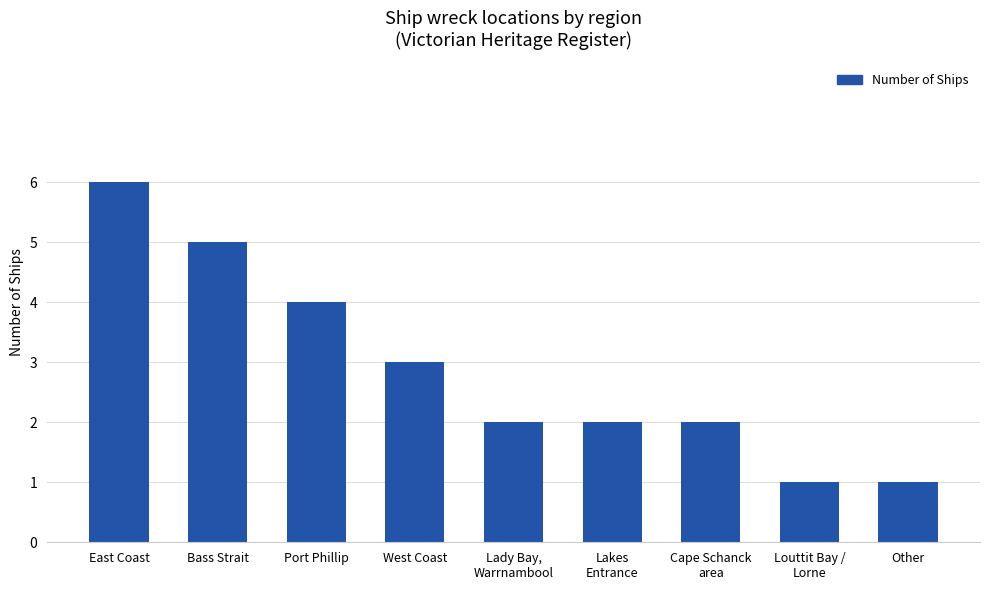

Is it true that the value at Other is 0?

False